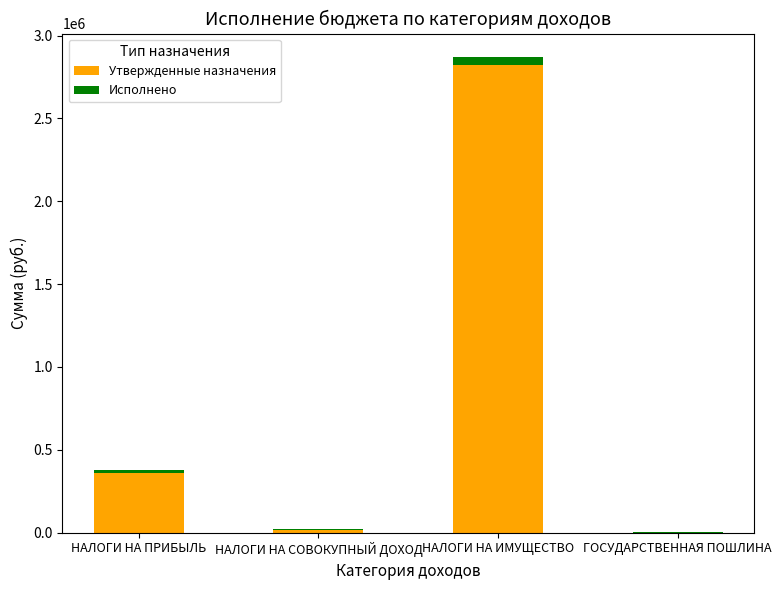

At which category is the sum across all series the highest?

НАЛОГИ НА ИМУЩЕСТВО